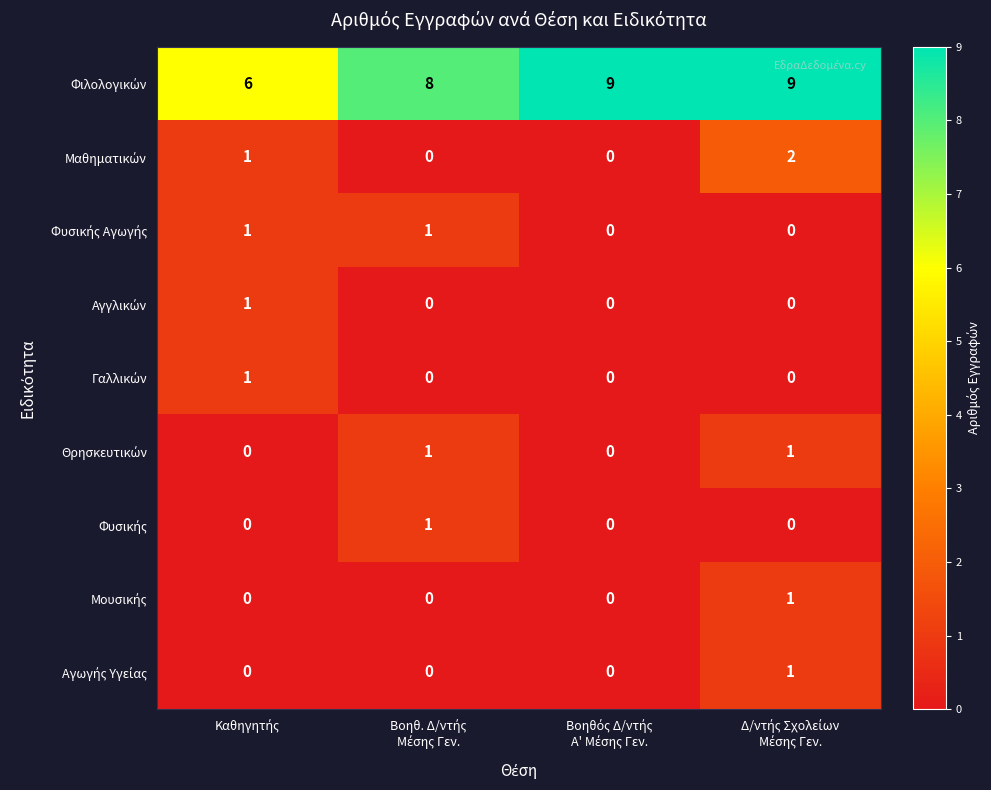

What is the greatest value displayed?

9